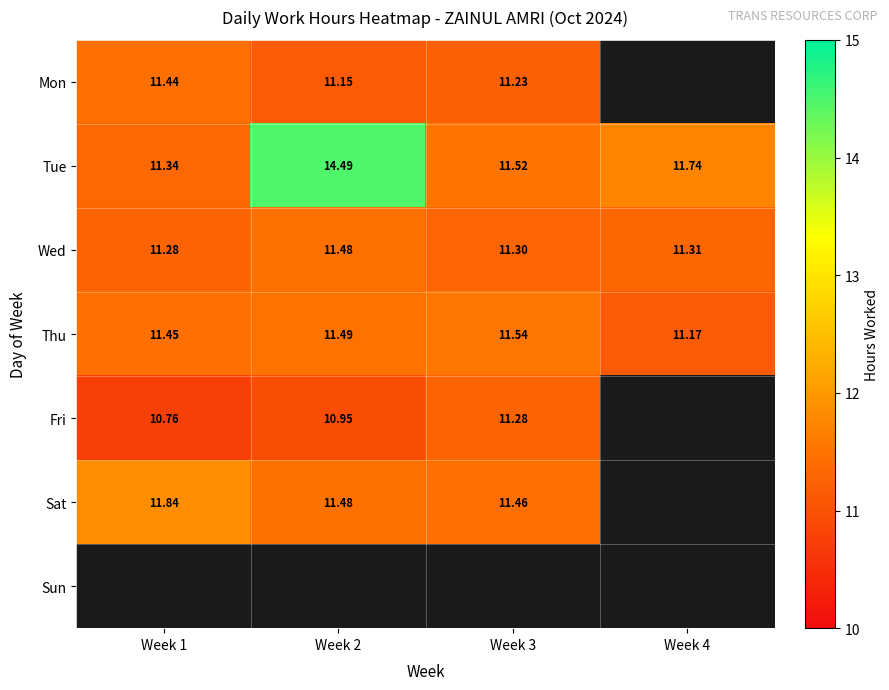

The value of Sat at Week 1 is 11.8. True or false?

True